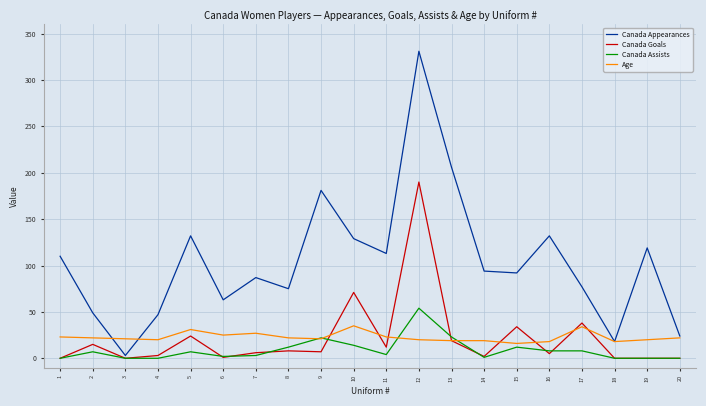

The value of Age at 3 is 9. True or false?

False